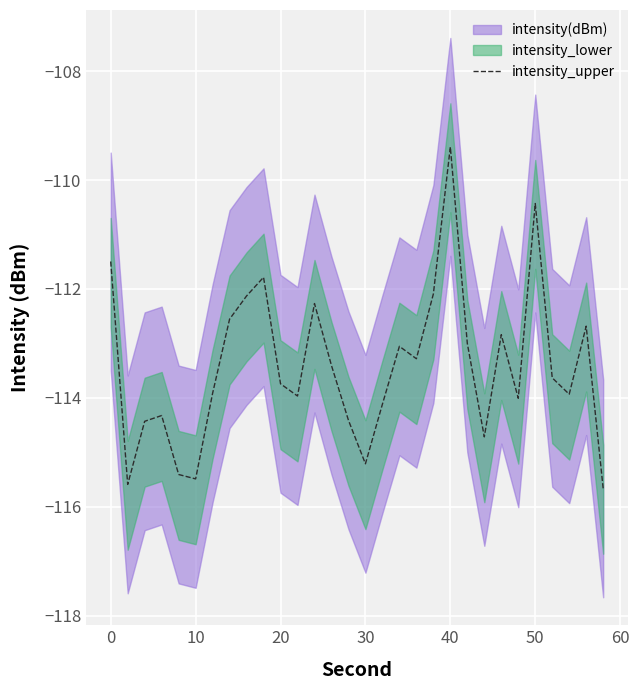

What is the maximum value for intensity_upper?

-109.4